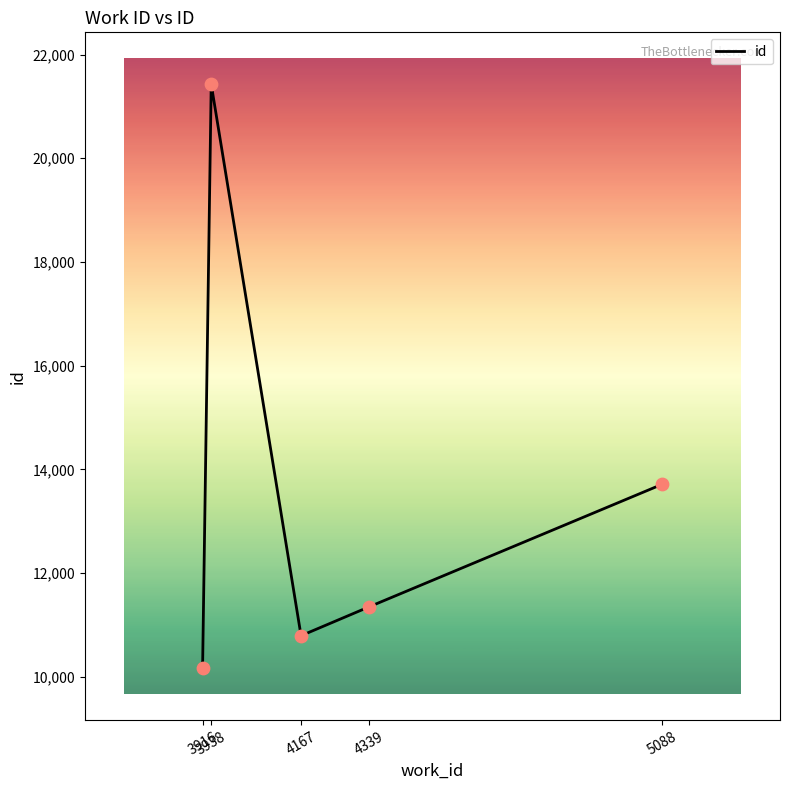

What is the change in value from 3938 to 4167?

-10634